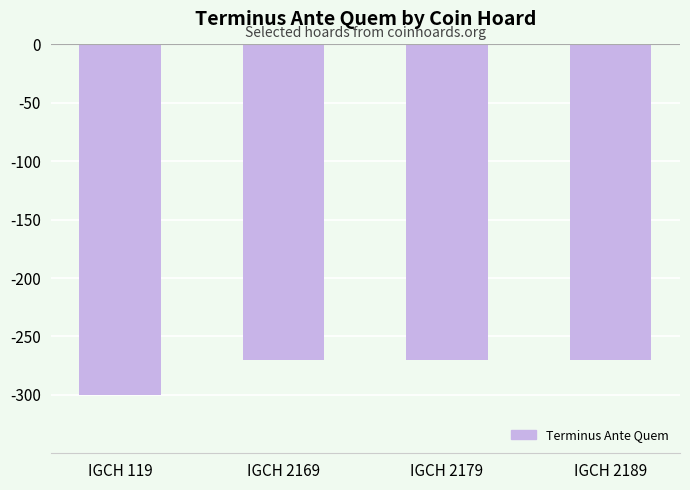

What is the value of the 3rd bar from the left?

-270